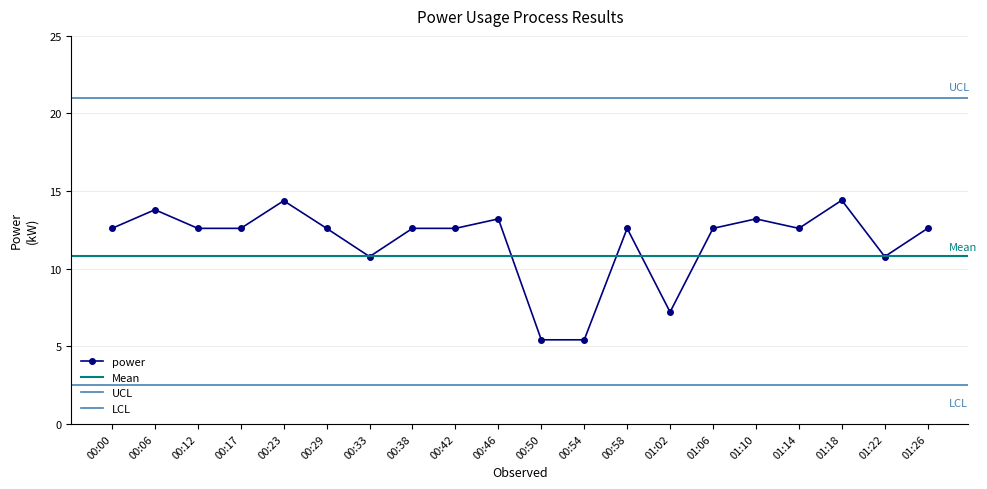

What is the label of the 16th point from the right?

00:23